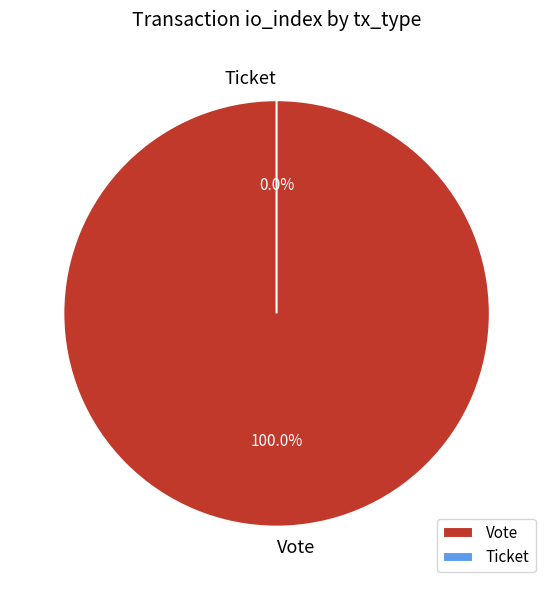

Count the number of slices in the pie.

2